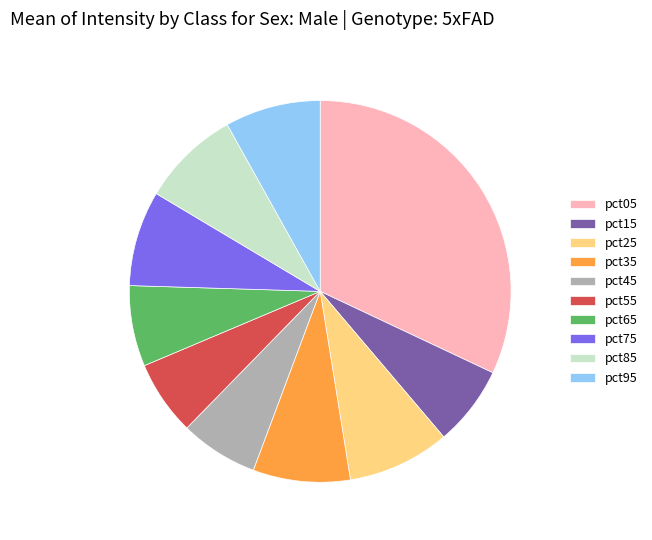

Which category has the biggest portion of the pie?

pct05